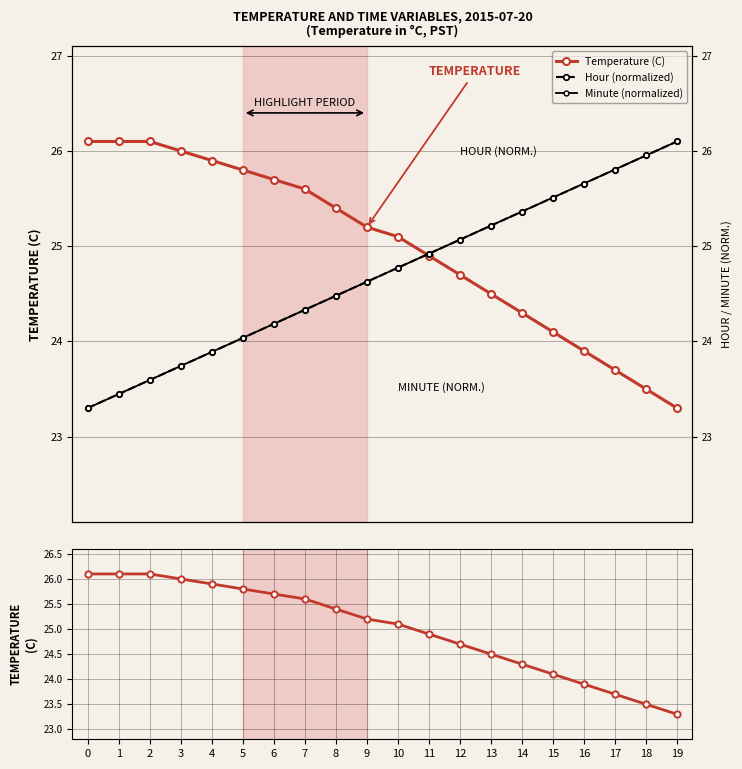

True or false: Temperature (C) has a value of 11.4 at 8.

False